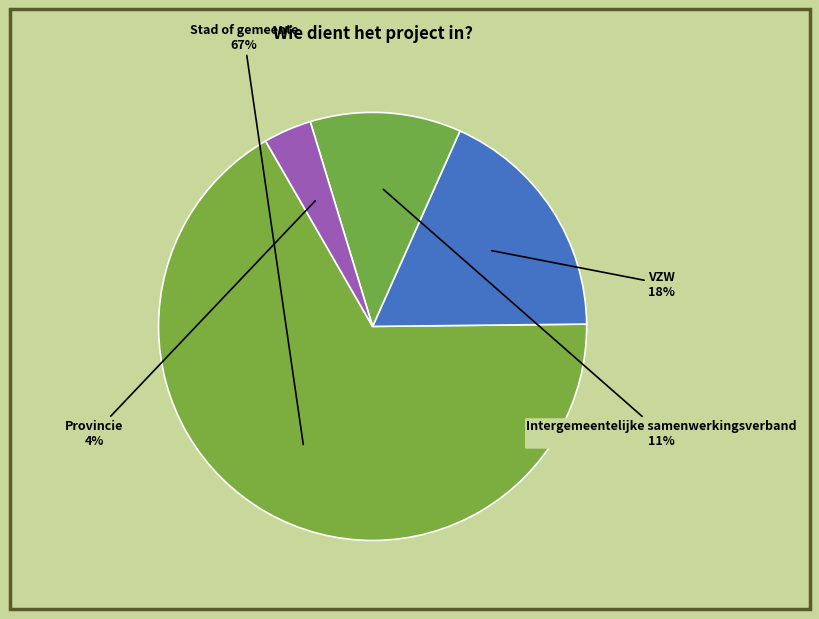

What percentage is the VZW slice, to the nearest percent?

18%